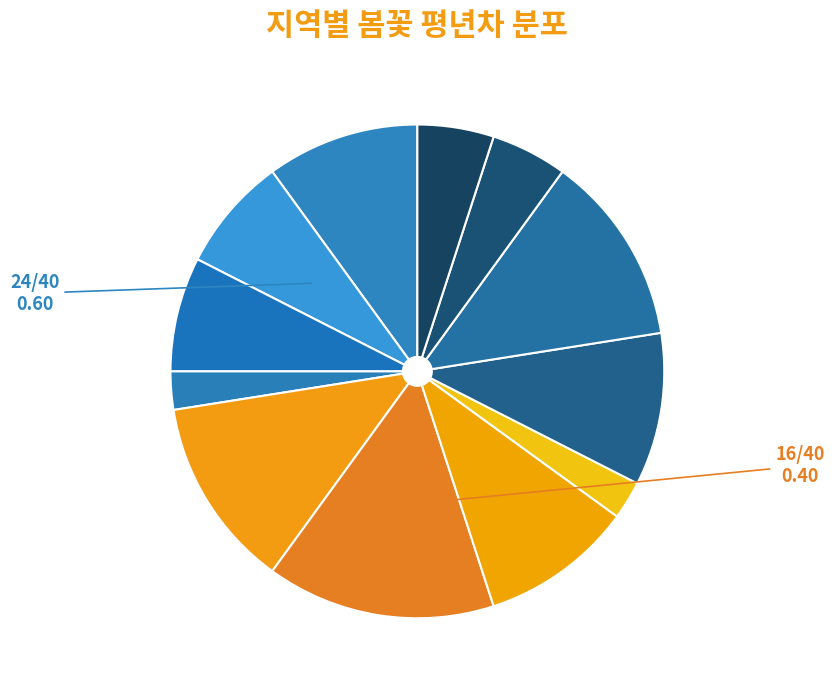

Count the number of slices in the pie.

12